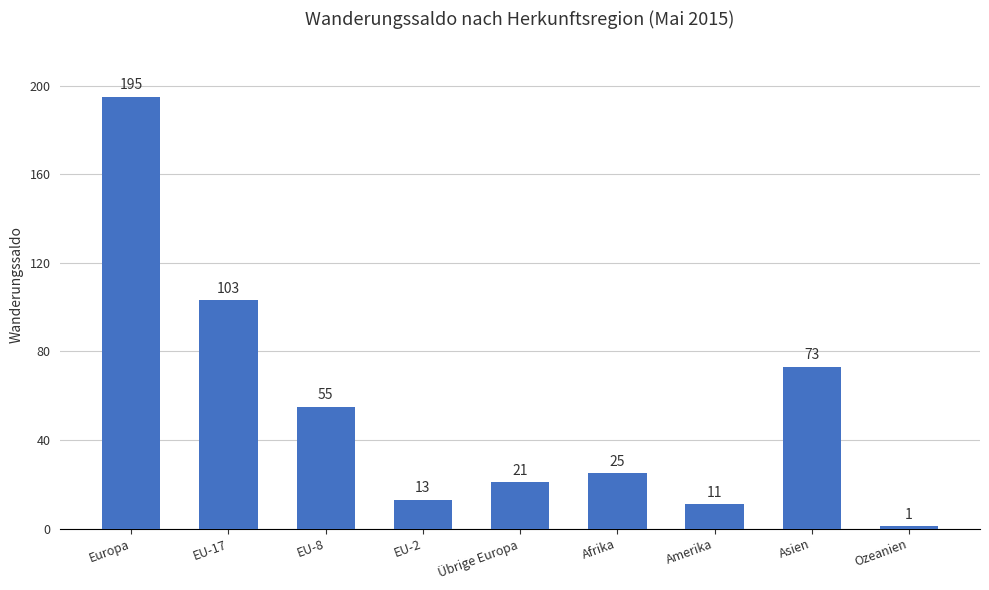

What is the difference between the maximum and minimum values?

194